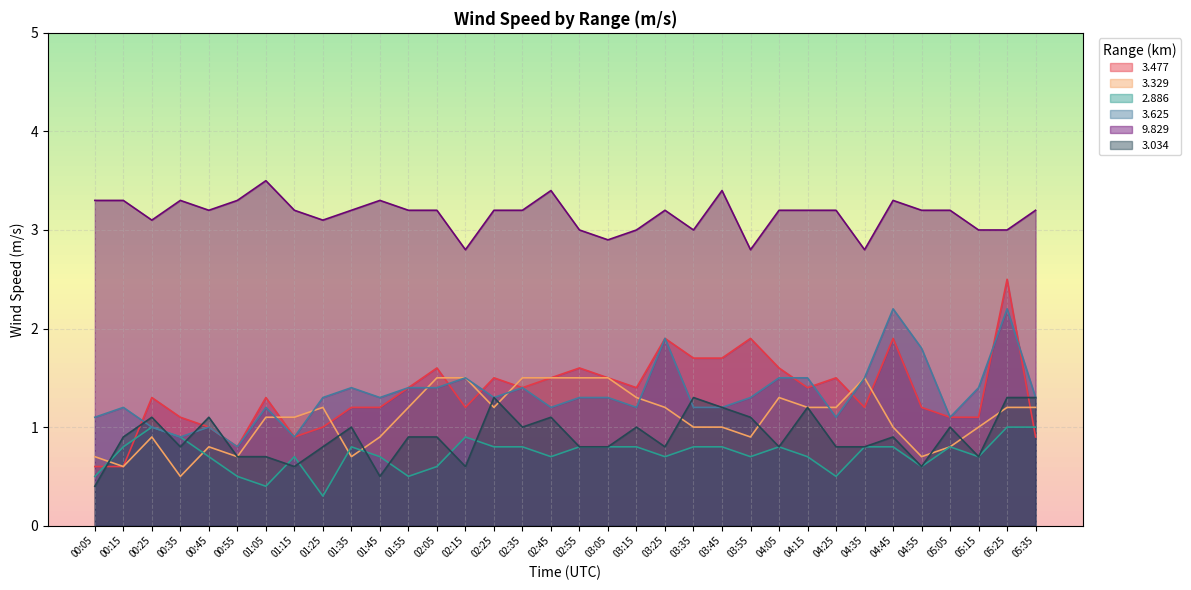

What is the difference between the 3.625 values at 02:45 and 02:05?

0.2